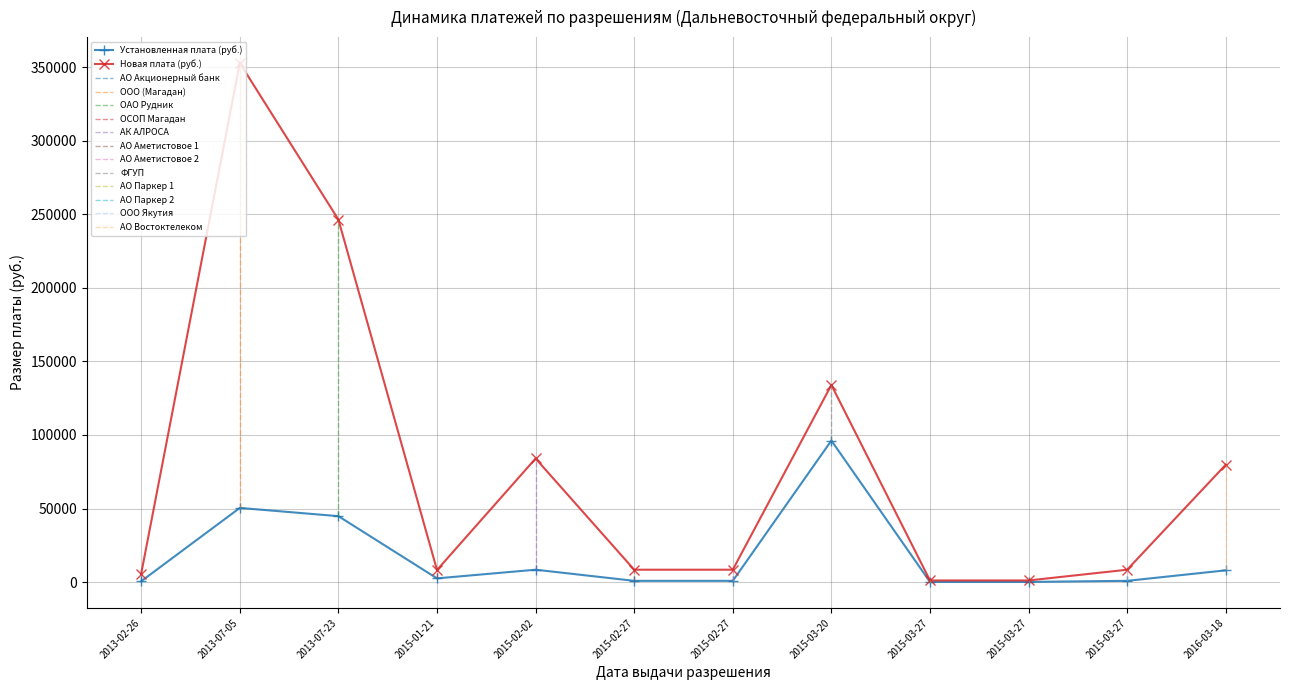

The Новая плата (руб.) series shows 8190.0 at 2015-01-21. True or false?

True